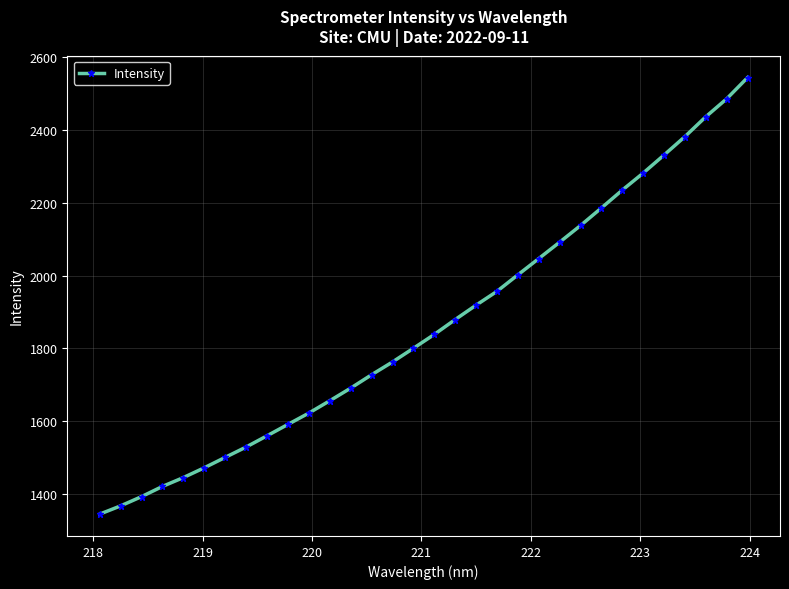

Reading left to right, list all the values displayed in this chart.

1345.9	1368.5	1393.9	1421.8	1446.1	1473.0	1501.5	1529.9	1560.7	1591.9	1622.9	1656.7	1691.3	1728.0	1763.0	1800.5	1838.5	1879.3	1918.7	1956.7	2001.8	2046.5	2091.4	2137.1	2185.2	2234.2	2280.9	2330.4	2380.9	2435.2	2484.5	2542.7